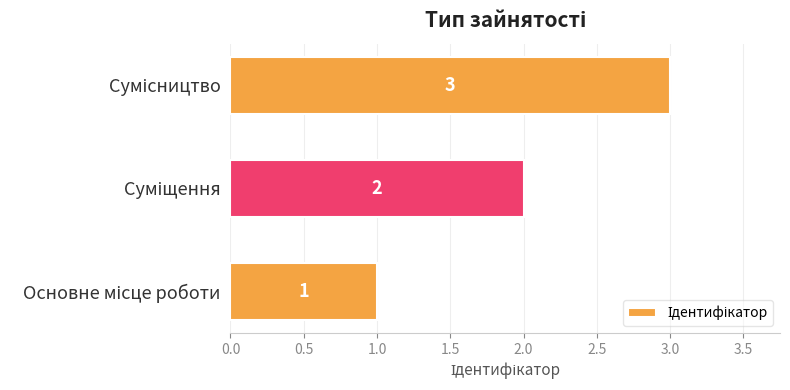

How many bars are there in total?

3